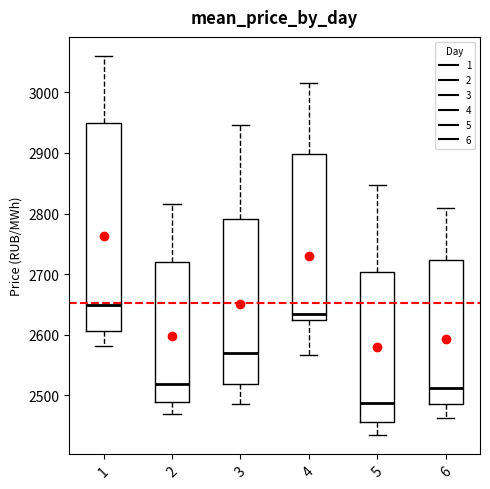

Comparing the boxes themselves (not the whiskers), which one is the tallest?

1